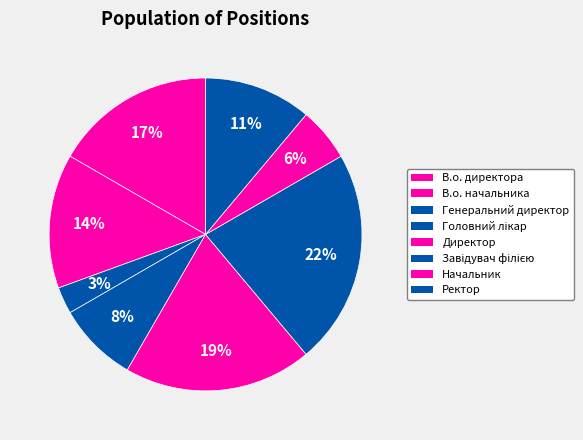

How many segments does this pie chart have?

8